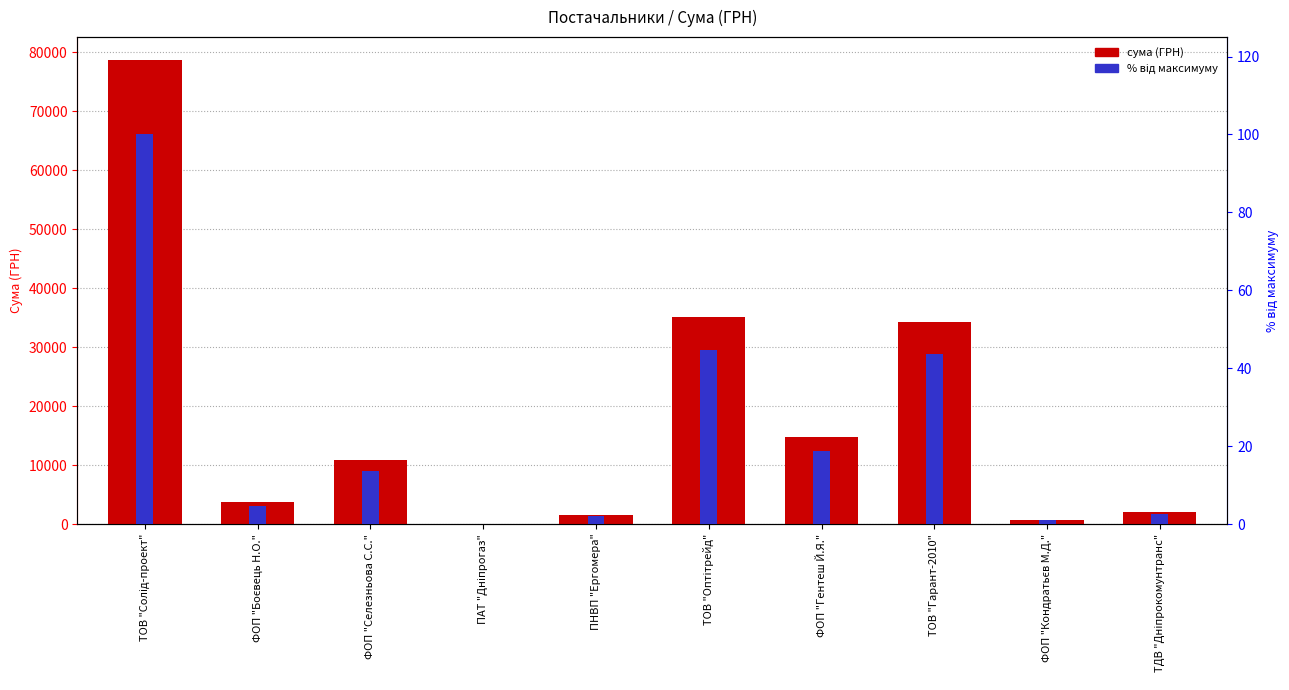

At which label is % від максимуму closest to 50?

ТОВ "Оптітрейд"